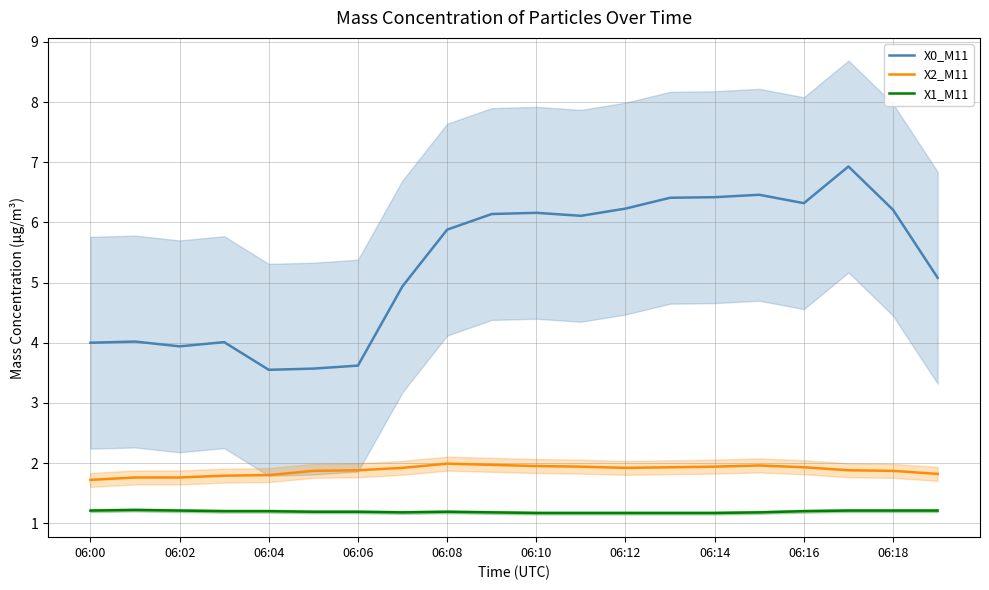

True or false: X1_M11 and X0_M11 cross at least once.

False